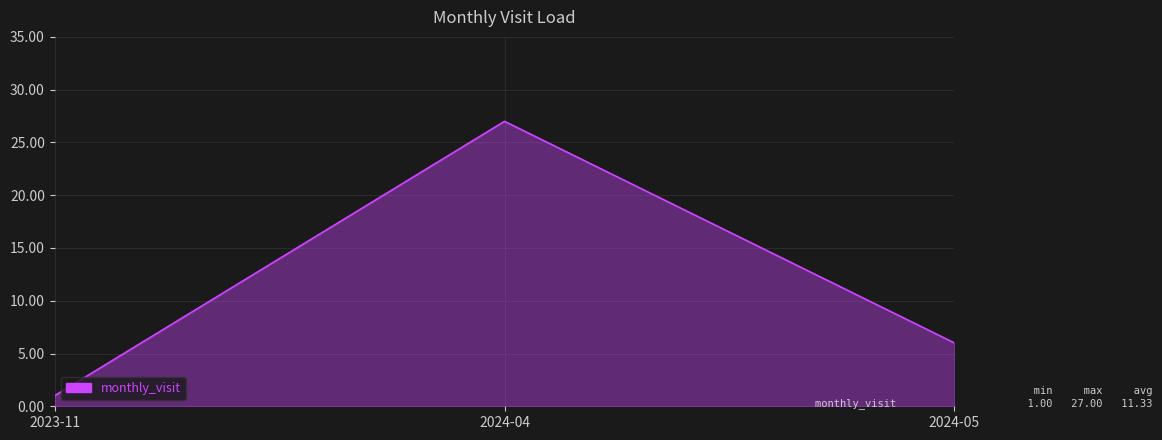

Does the chart display data point markers on the line(s)?

No